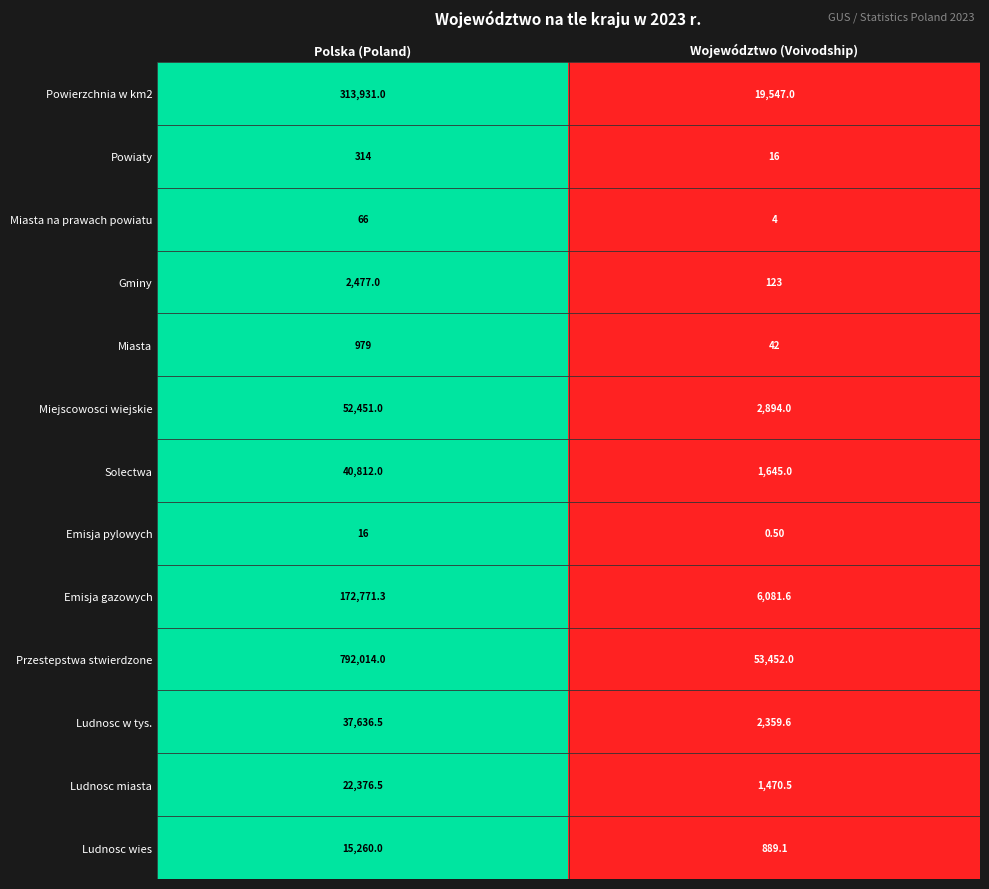

Which category has the lowest value in the Miasta na prawach powiatu series?

Województwo (Voivodship)